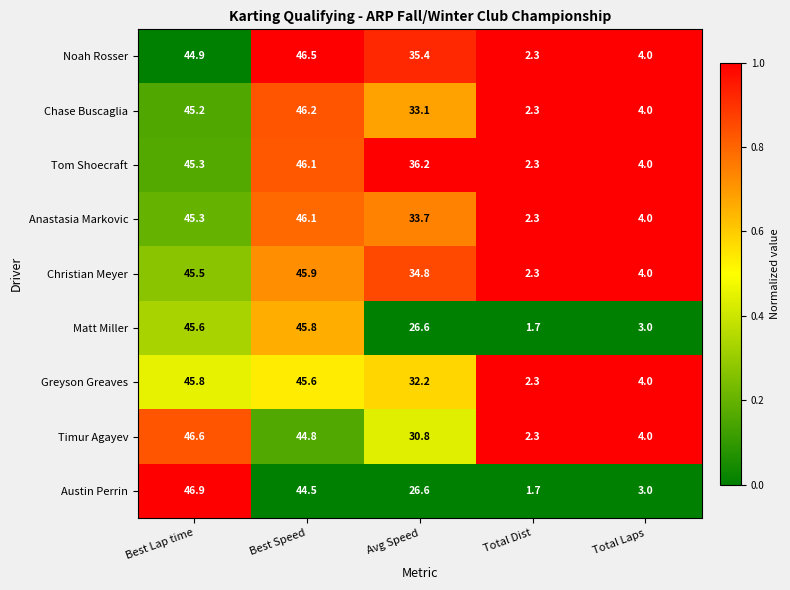

Which series has the largest total across all categories?

Tom Shoecraft